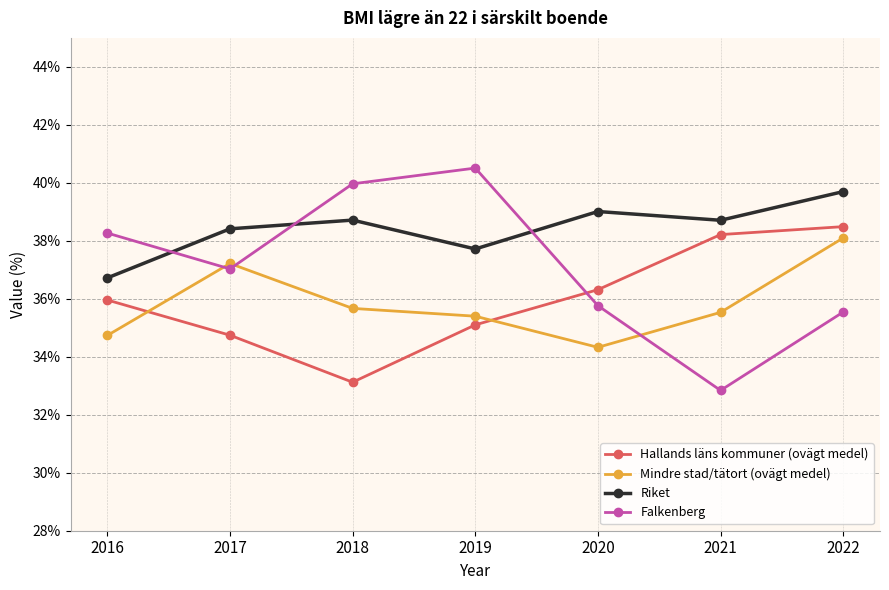

Where is the first local maximum for Riket?

2018